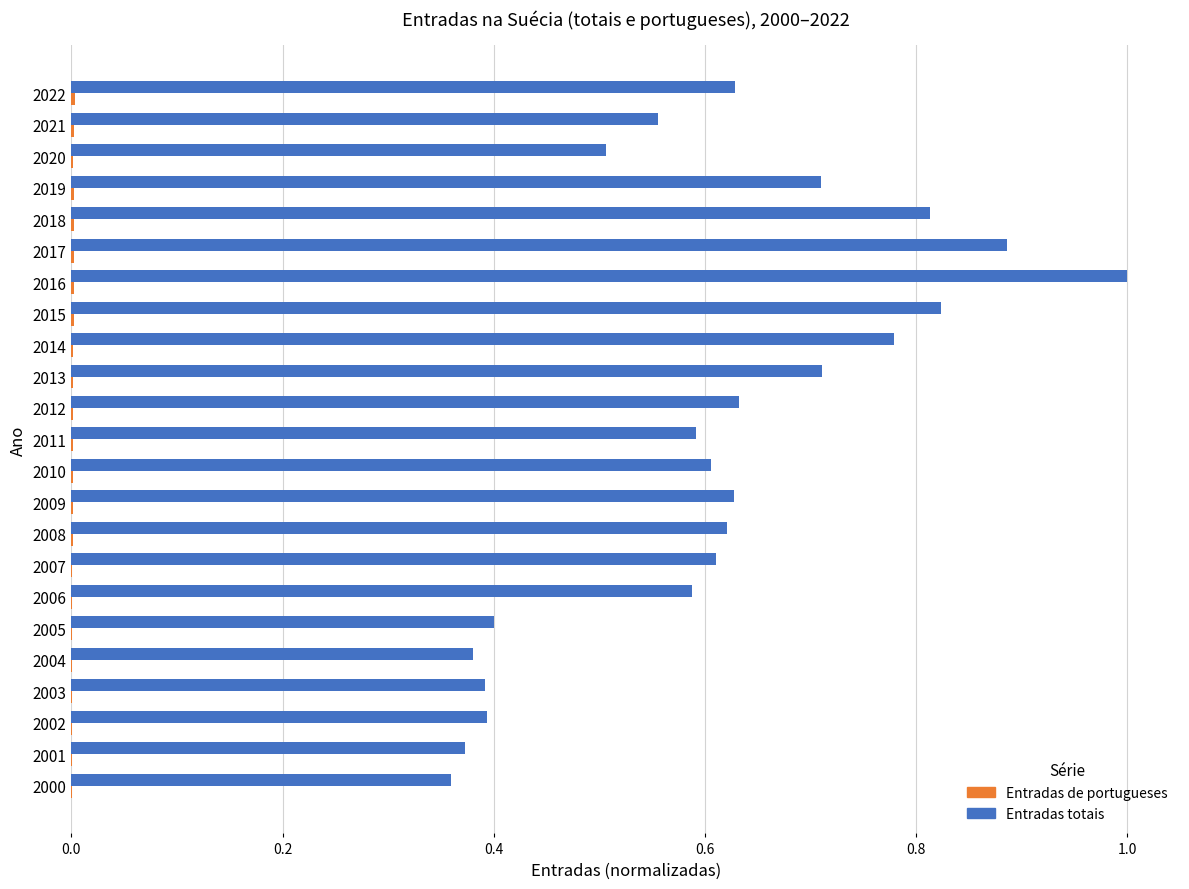

True or false: Entradas totais has a value of 0.6 at 2012.

True